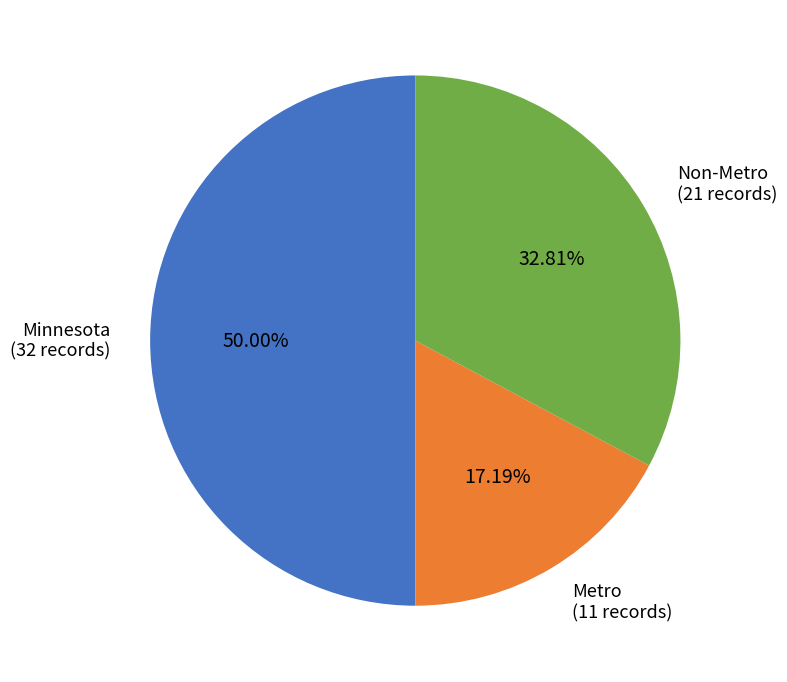

Which slice is the smallest?

Metro